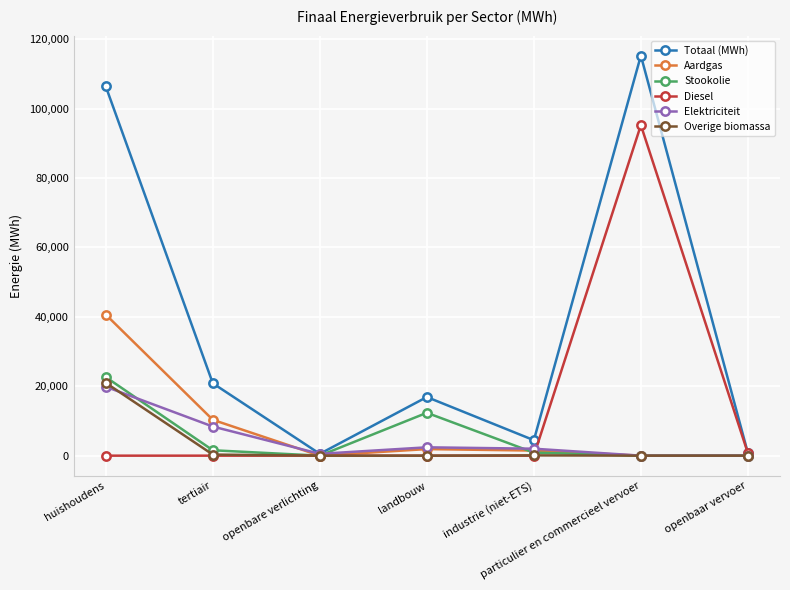

What is the label of the 2nd point from the right?

particulier en commercieel vervoer